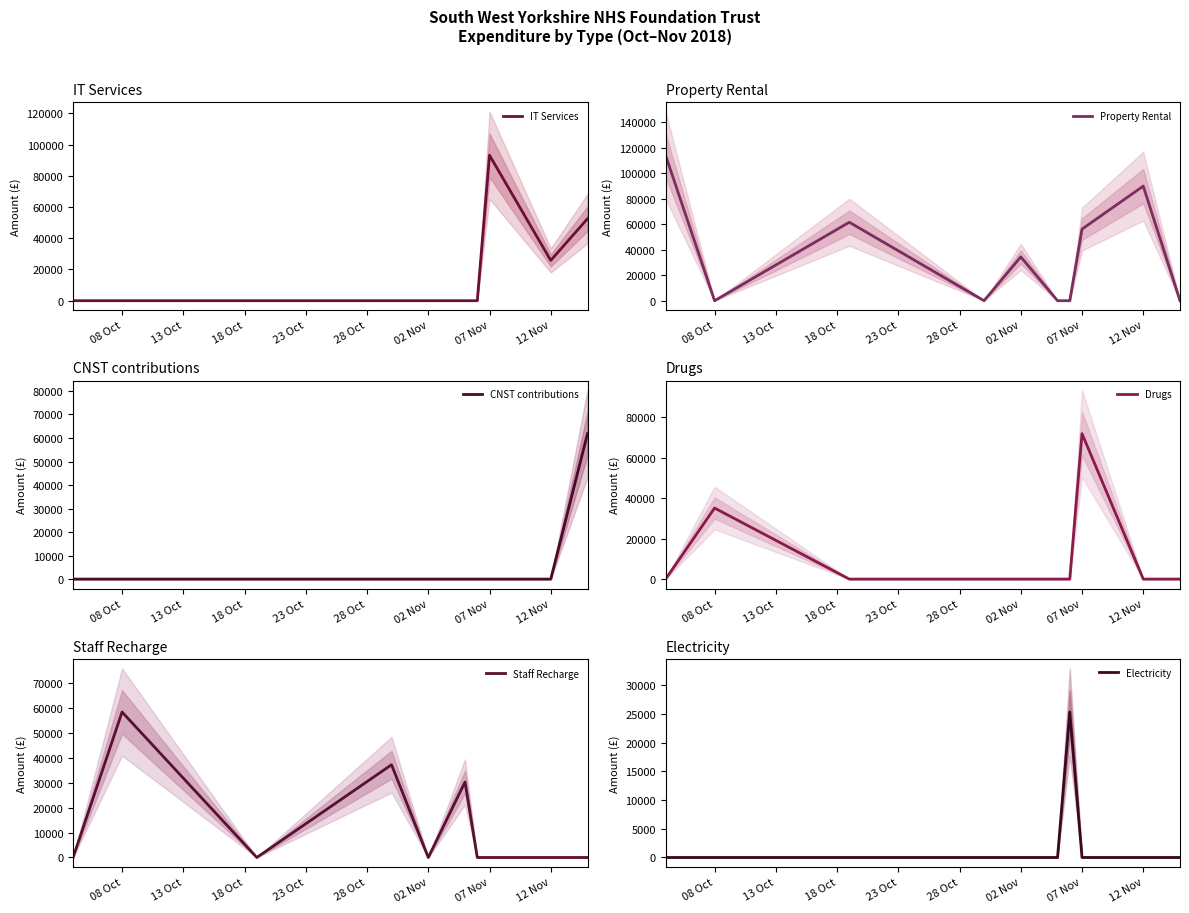

How many lines are shown in the chart?

6